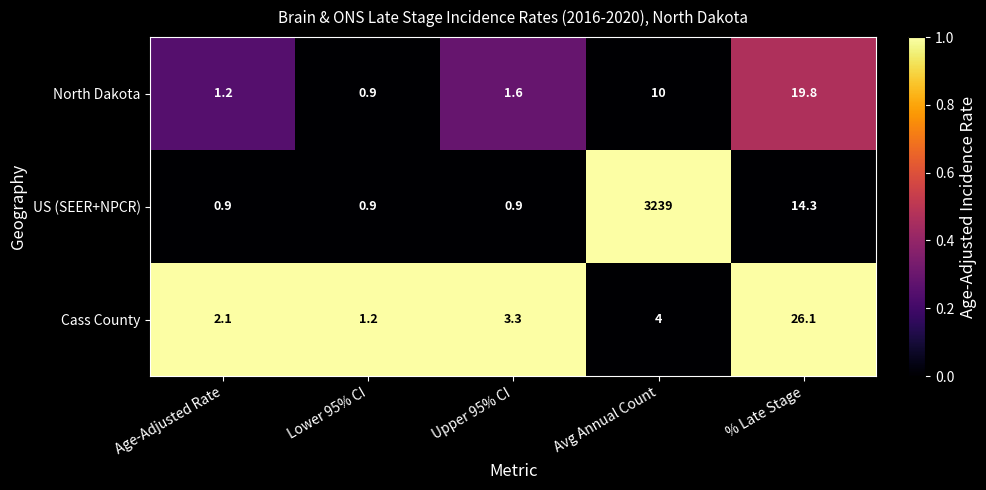

What is the minimum value shown in the chart?

0.9